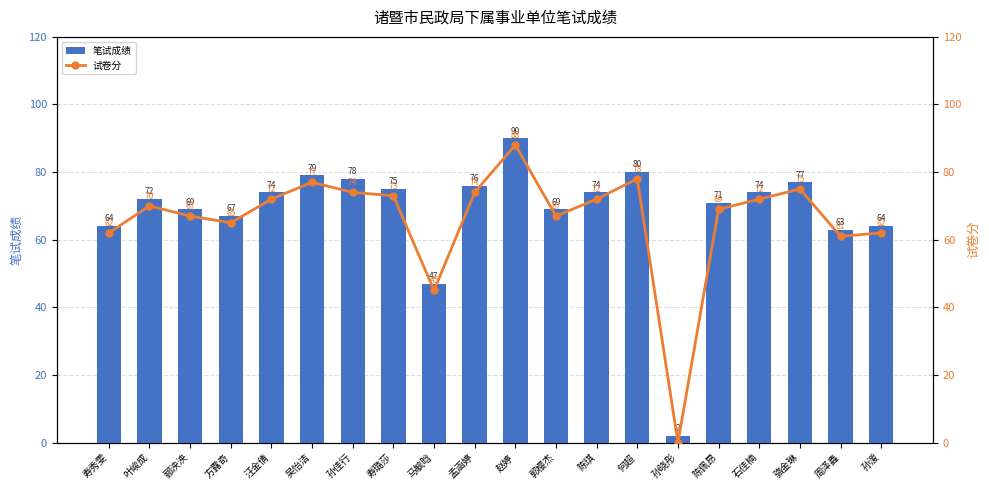

What position from the left is 叶峻成?

2